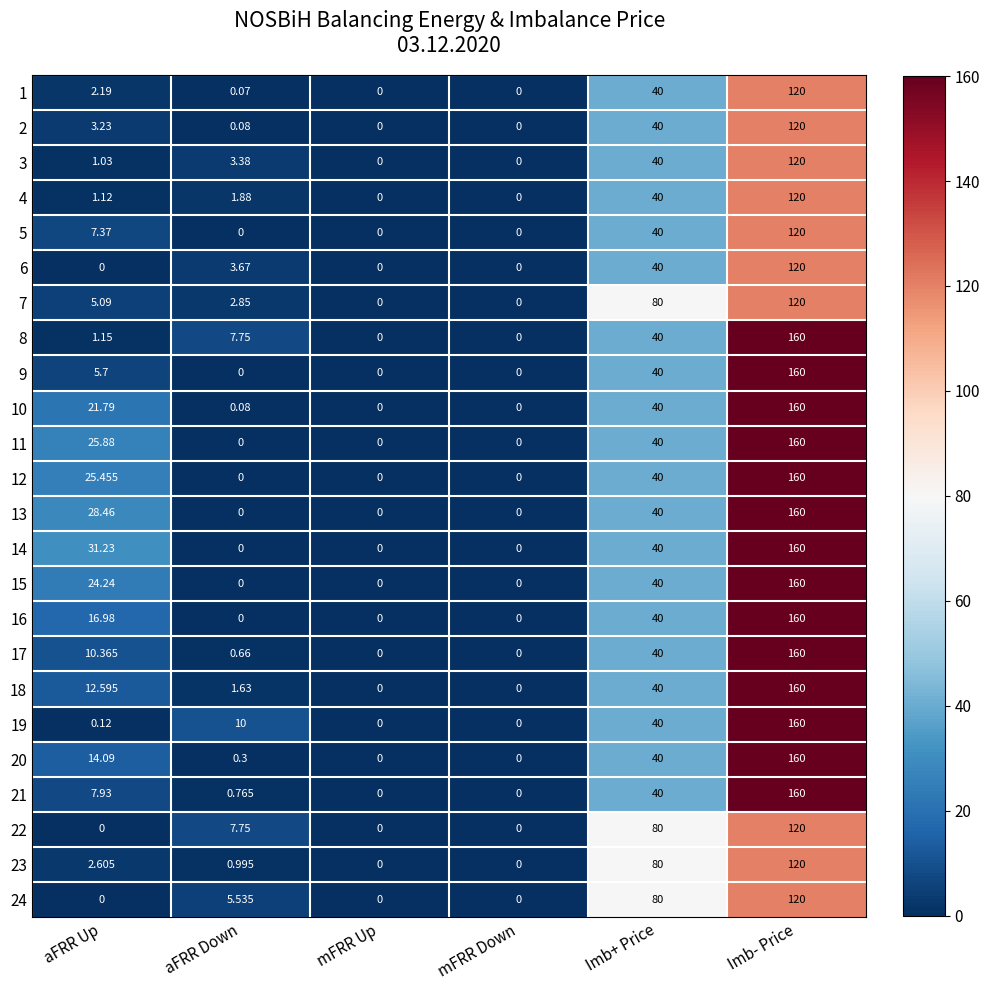

Which category has the highest value across all series?

Imb- Price